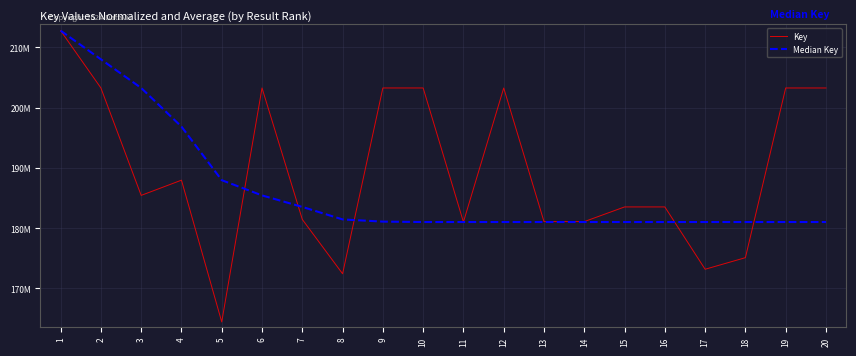

What are all the series names shown in the legend?

Key, Median Key